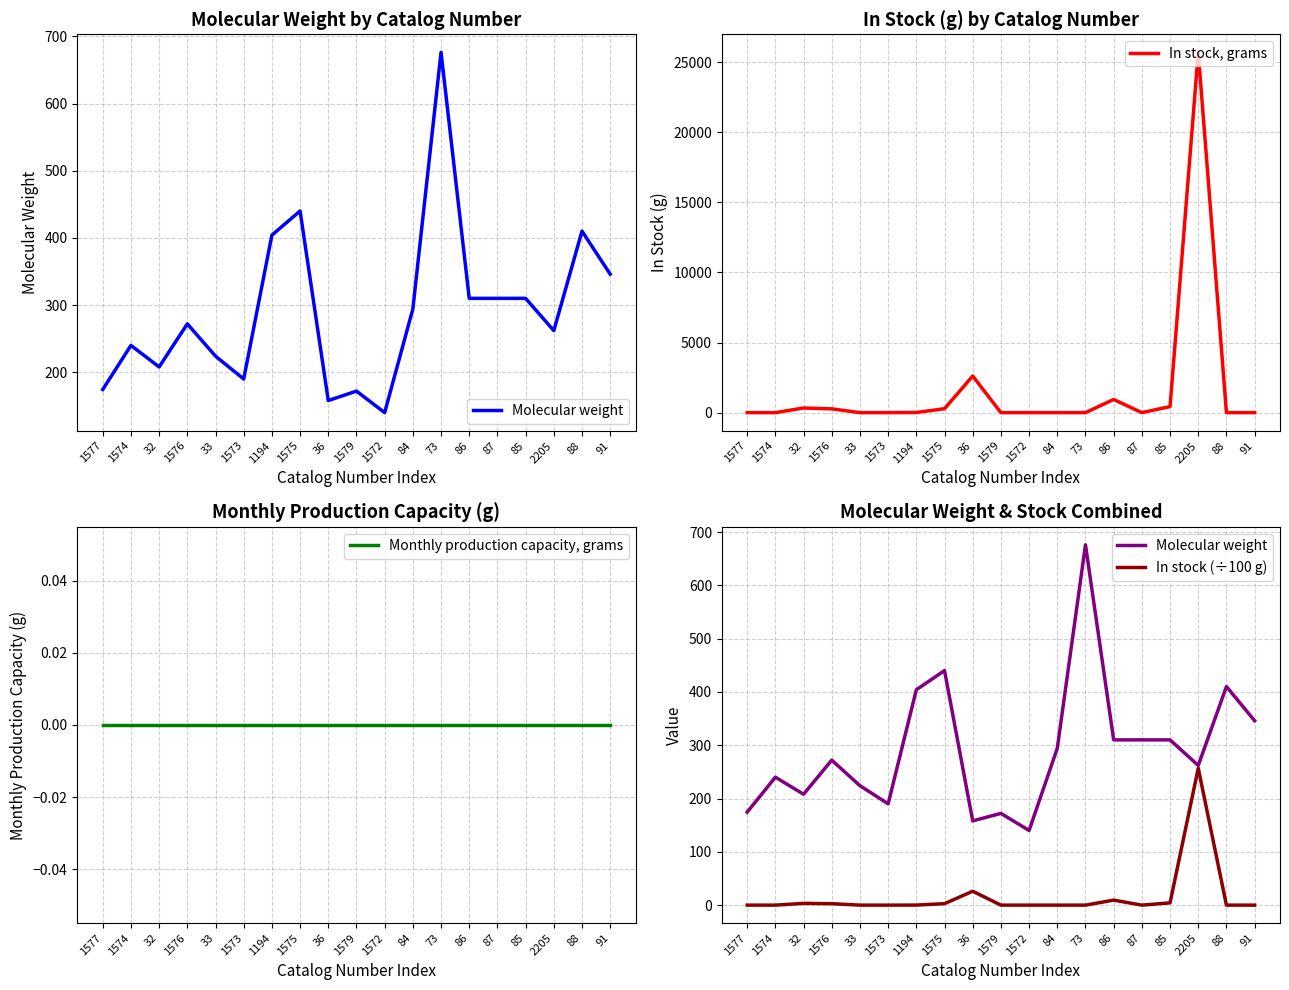

True or false: In stock (÷100 g) and Monthly production capacity, grams cross at least once.

False